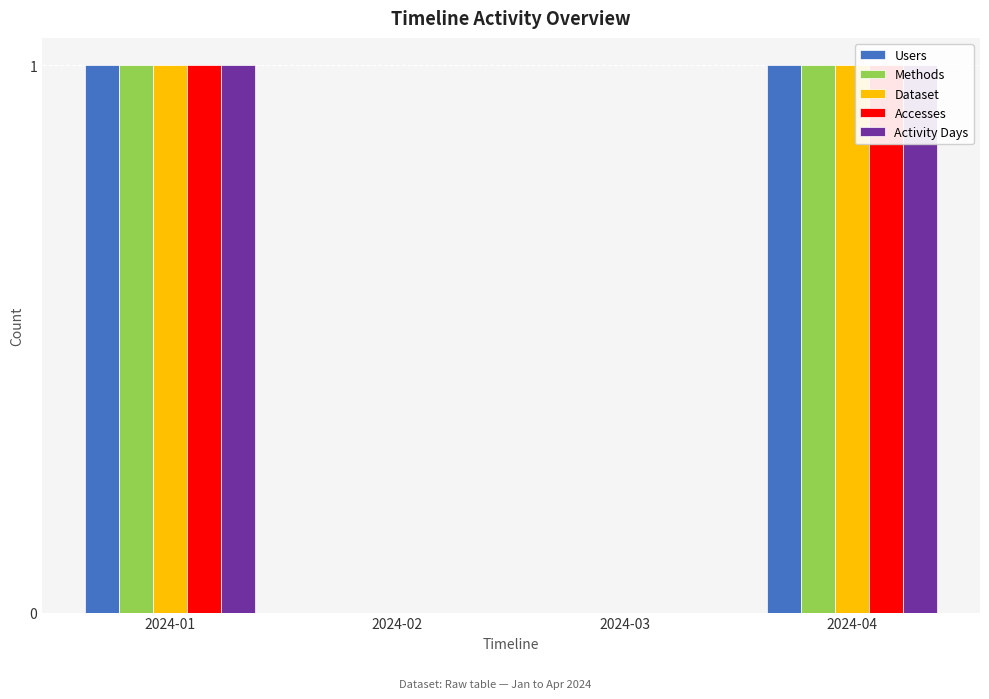

True or false: Accesses has a value of 1 at 2024-01.

True